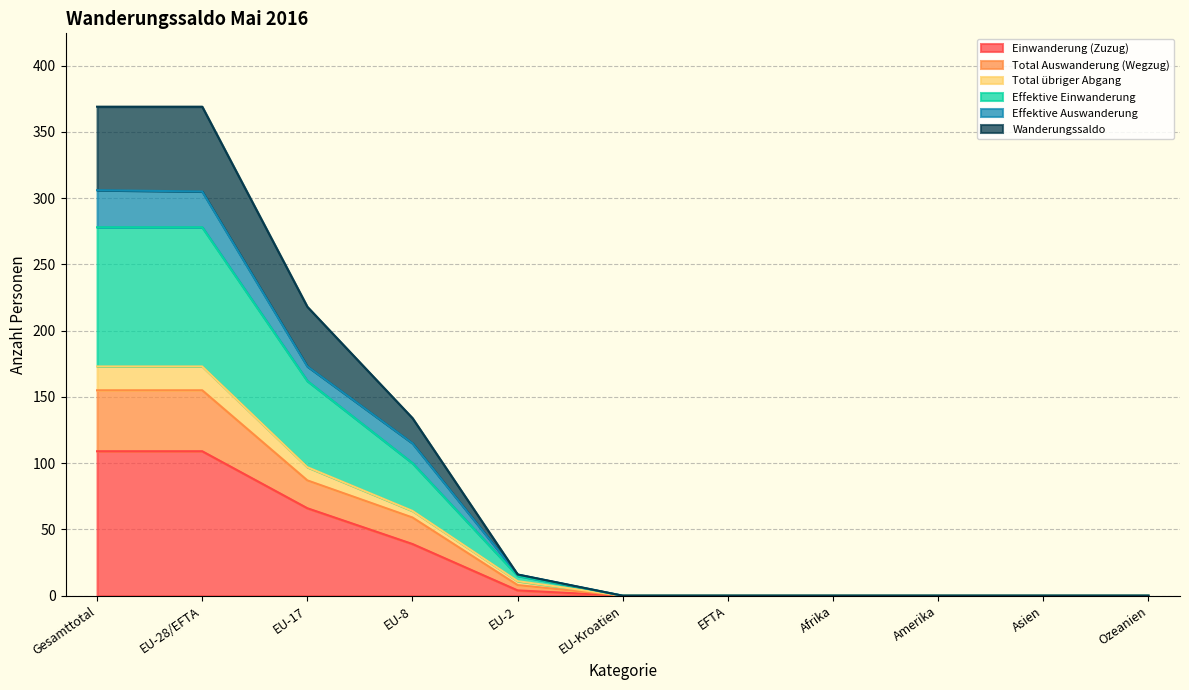

The Einwanderung (Zuzug) series shows -48 at Ozeanien. True or false?

False